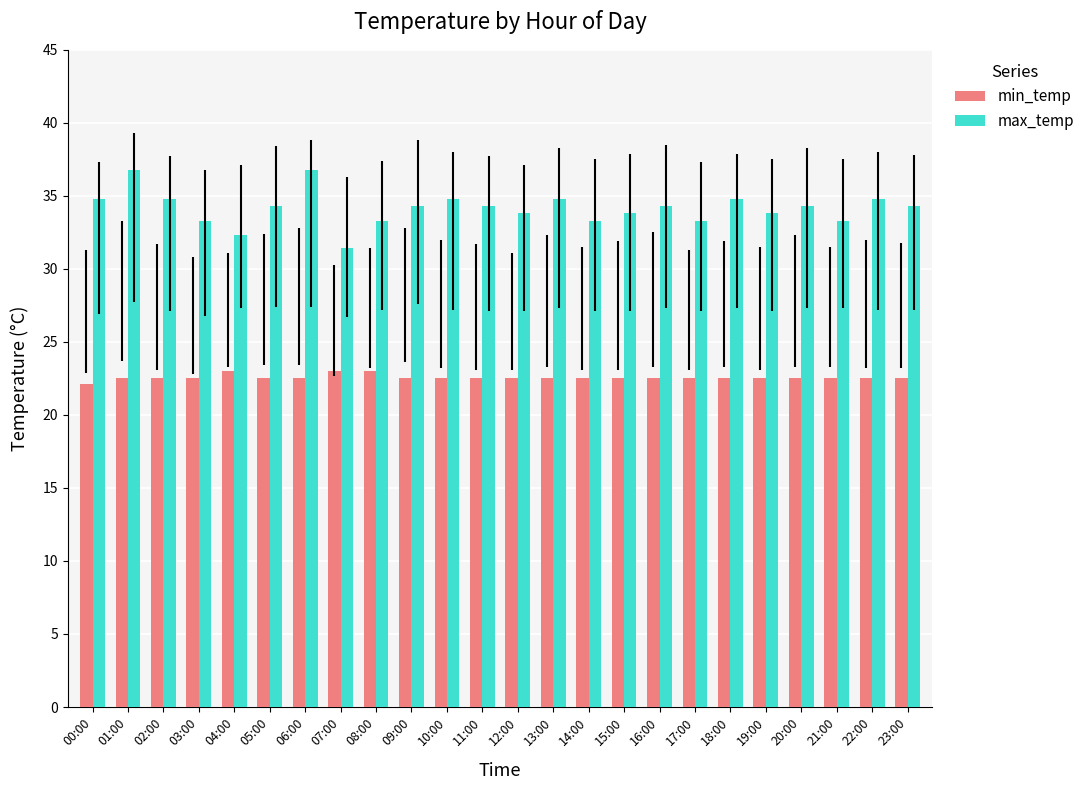

How many bars are there in each group?

2